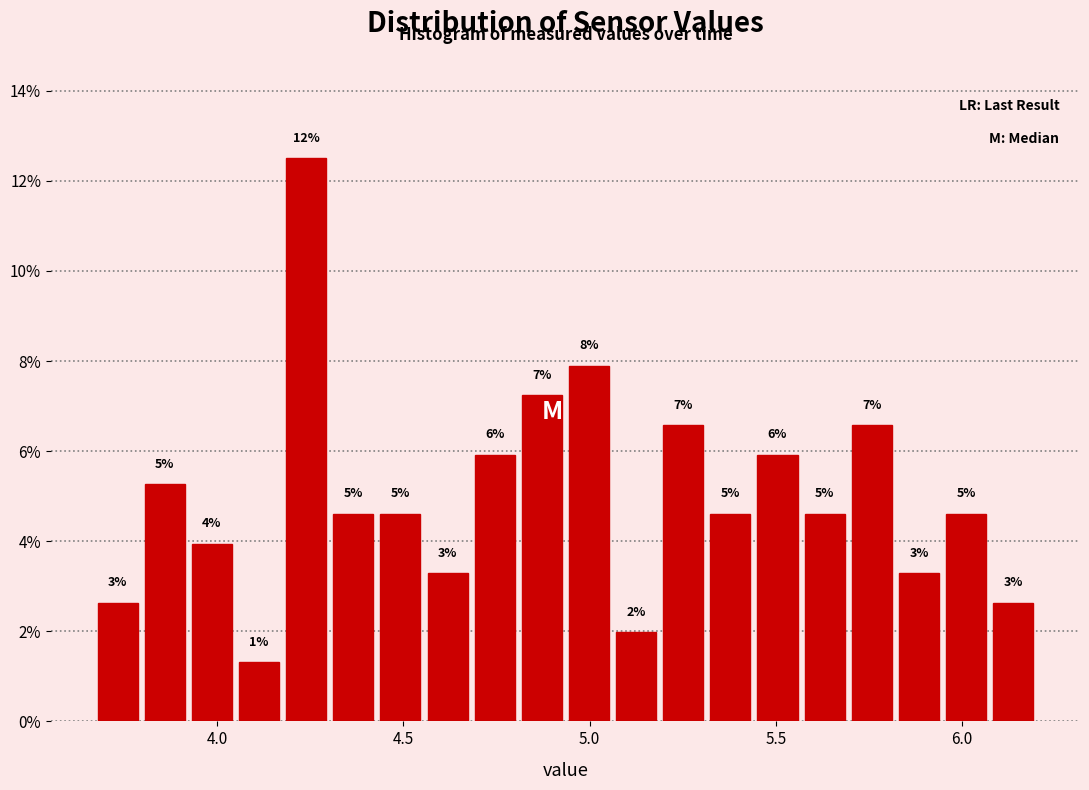

Around what value on the x-axis is the tallest bar? Give the approximate position of its centre, as read against the axis.

4.25